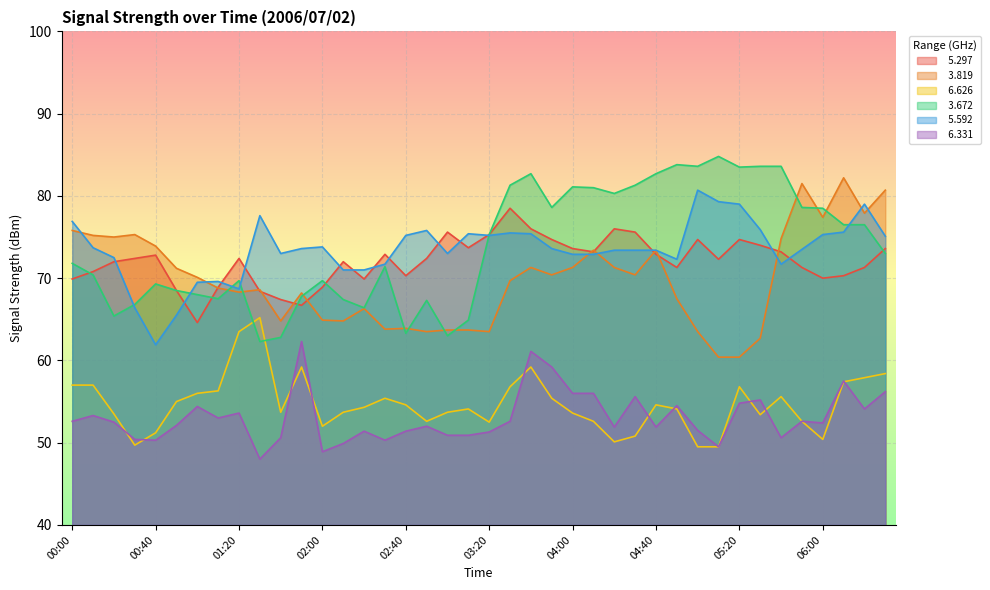

What is the label of the 5th point from the right?

05:50